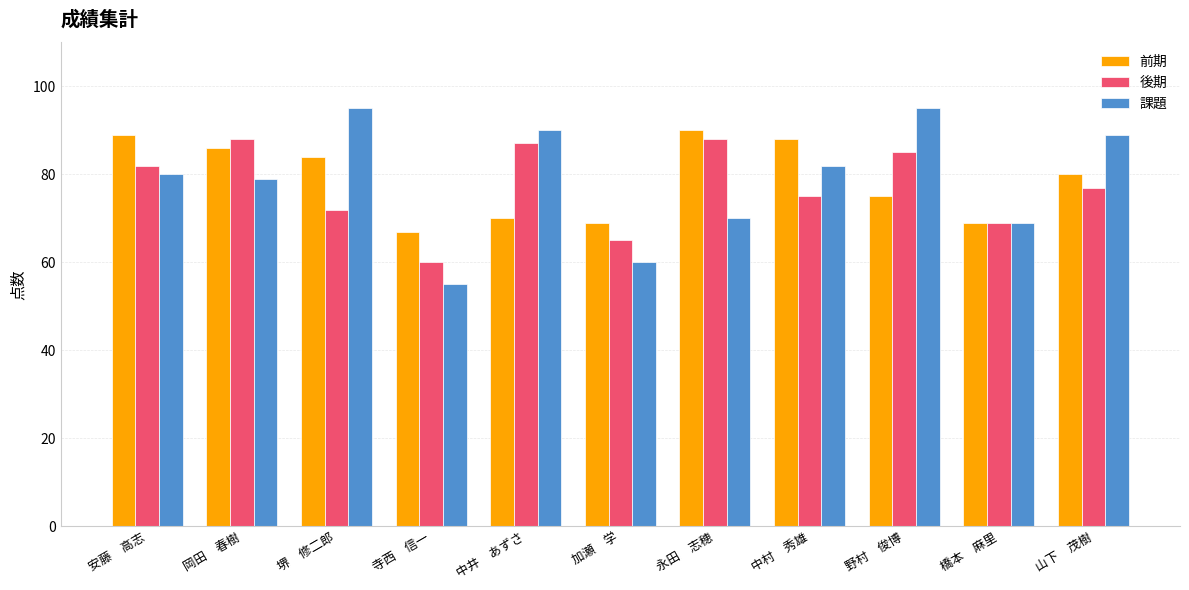

What is the difference between the second highest and second lowest values in the 後期 series?

23